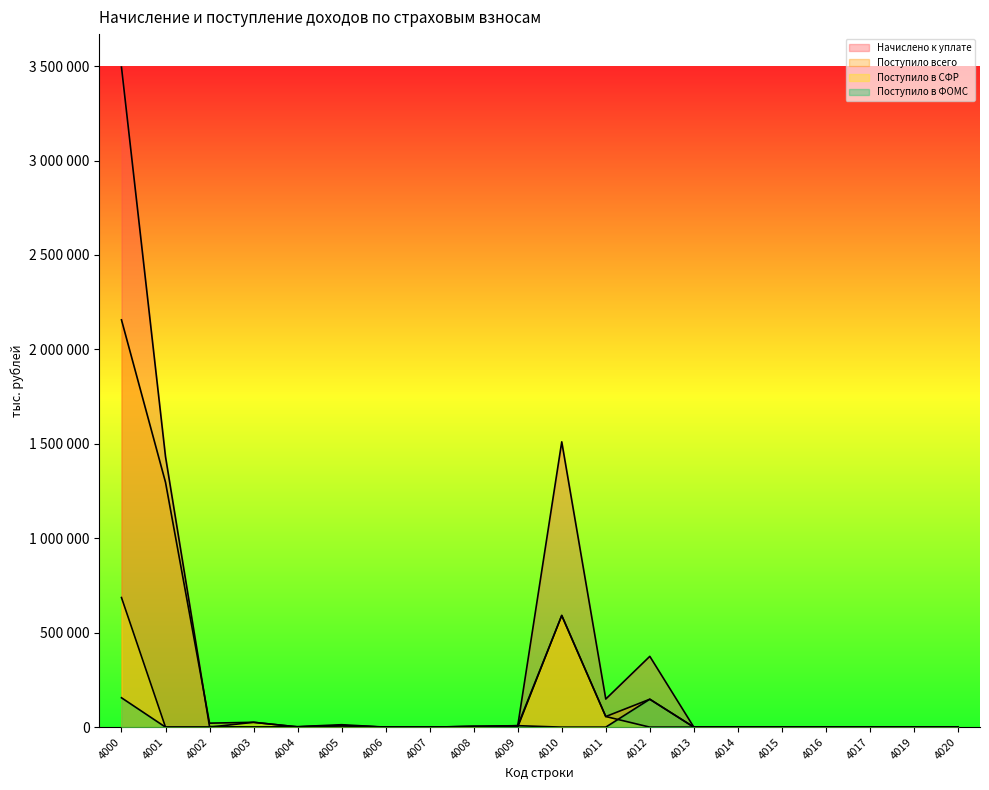

How many intersections are there between Начислено к уплате and Поступило в СФР?

3